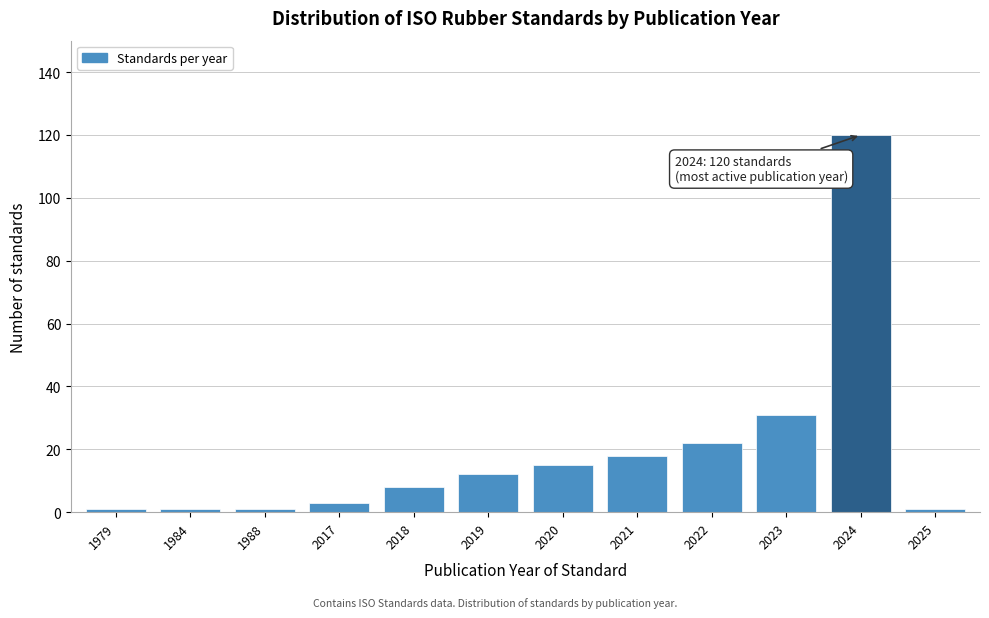

Reading right to left, list all the values displayed in this chart.

1	120	31	22	18	15	12	8	3	1	1	1